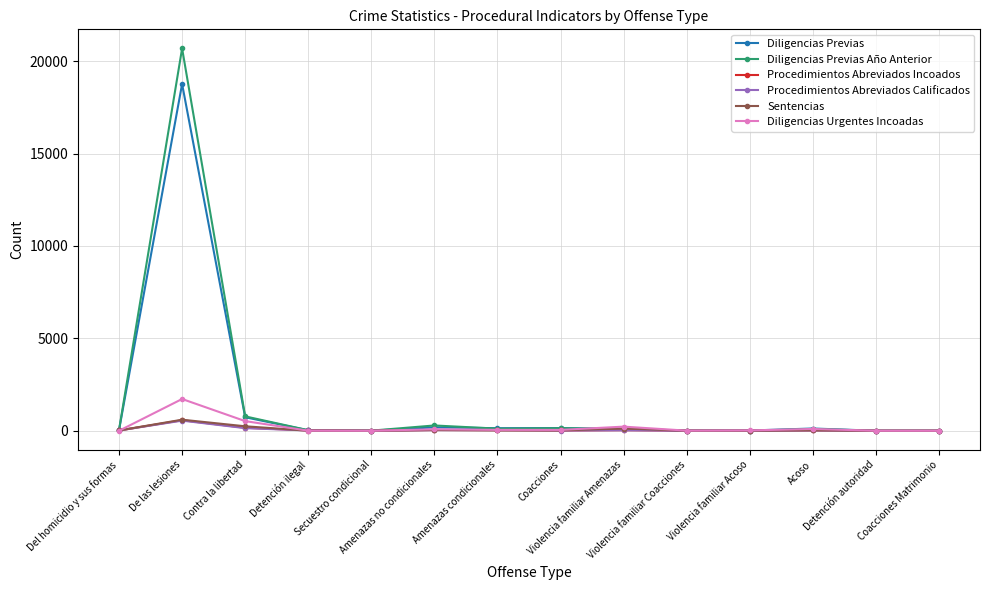

True or false: Diligencias Urgentes Incoadas has more than 0 interior local peaks.

True